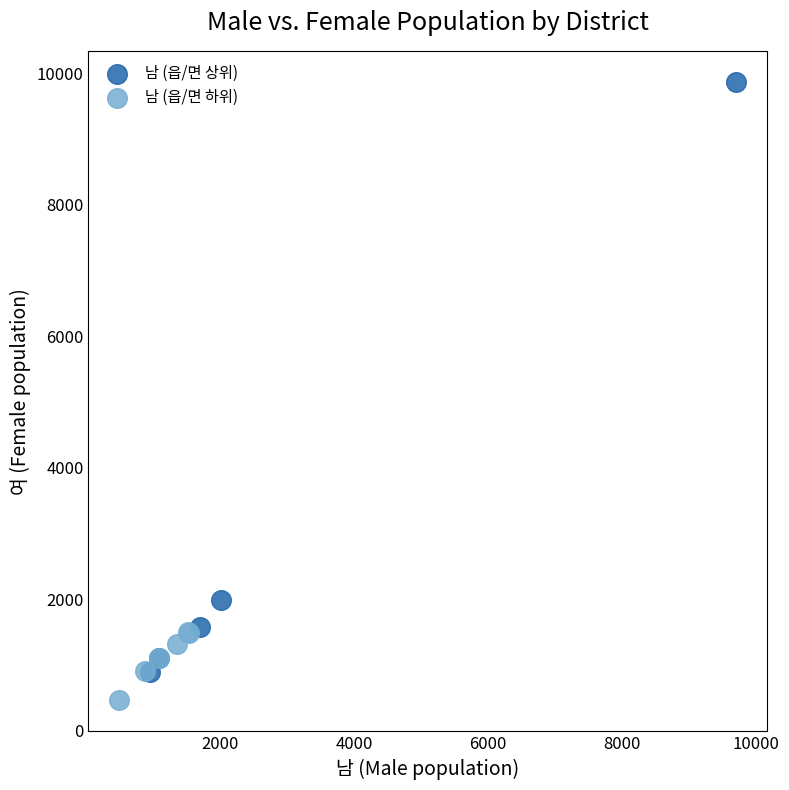

Which series contains the lowest Y value?

남 (읍/면 하위)